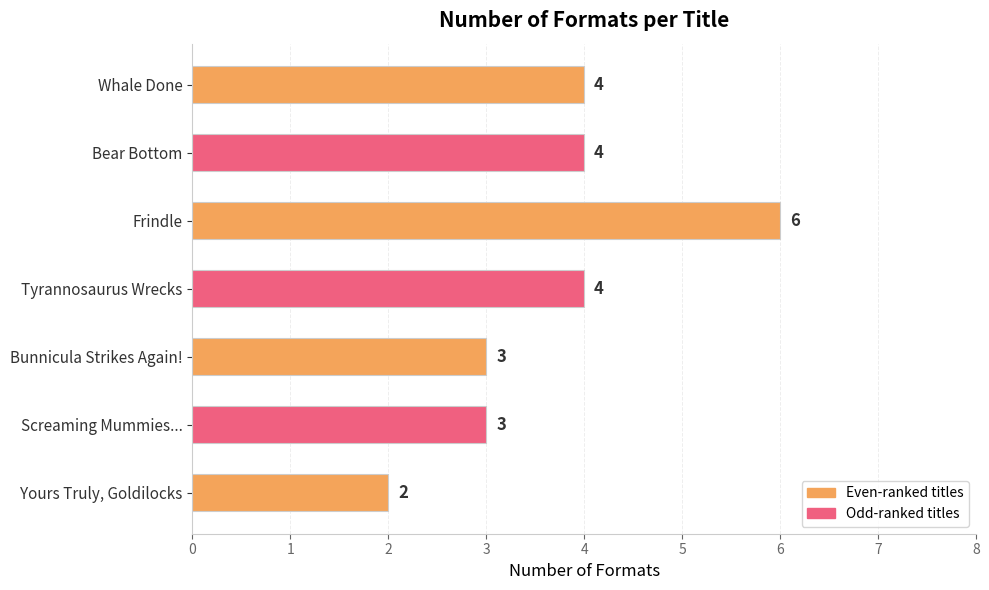

What is the label of the 1st bar from the top?

Whale Done